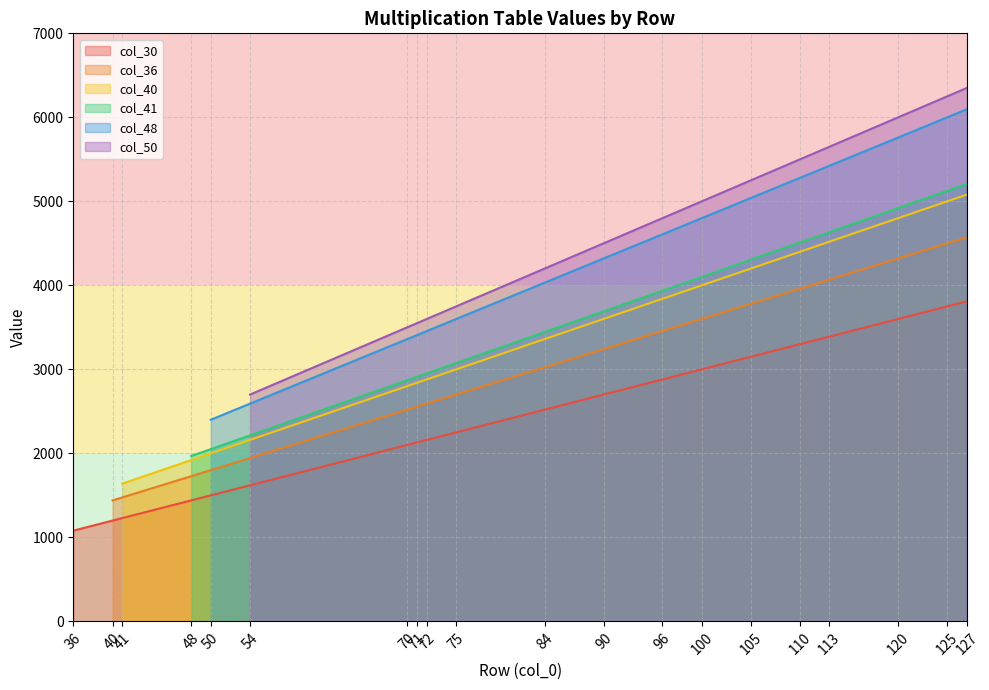

What are all the series names shown in the legend?

col_30, col_36, col_40, col_41, col_48, col_50